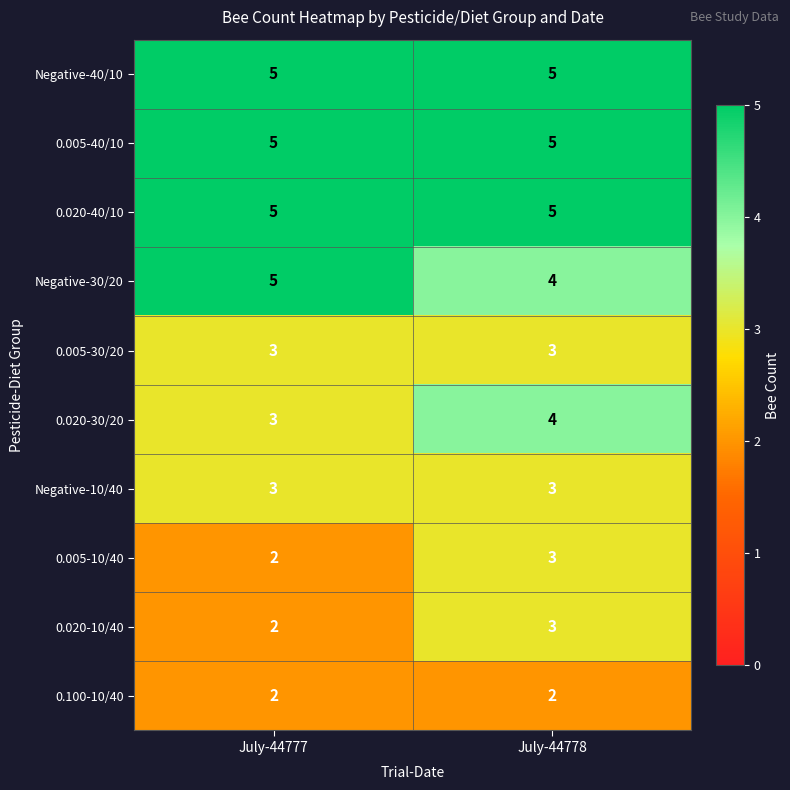

What is the maximum value shown in the chart?

5